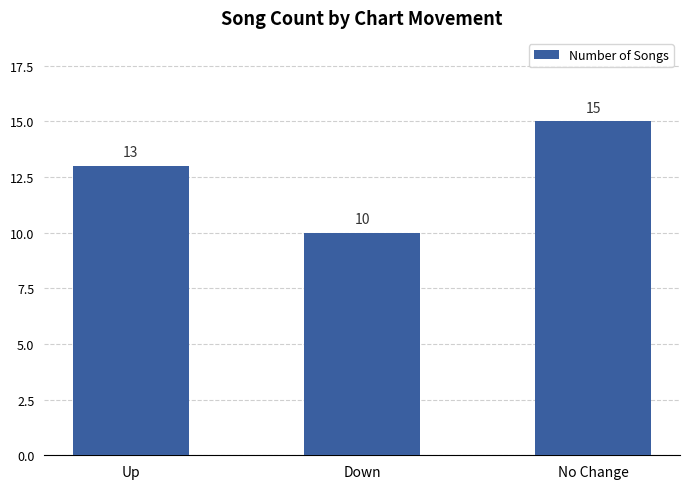

What is the approximate value at No Change?

15